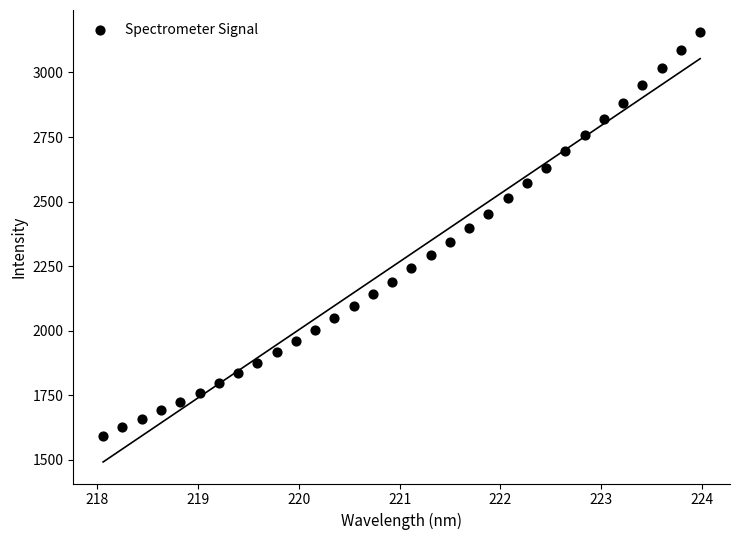

What is the range of X values (max minus min)?

5.9